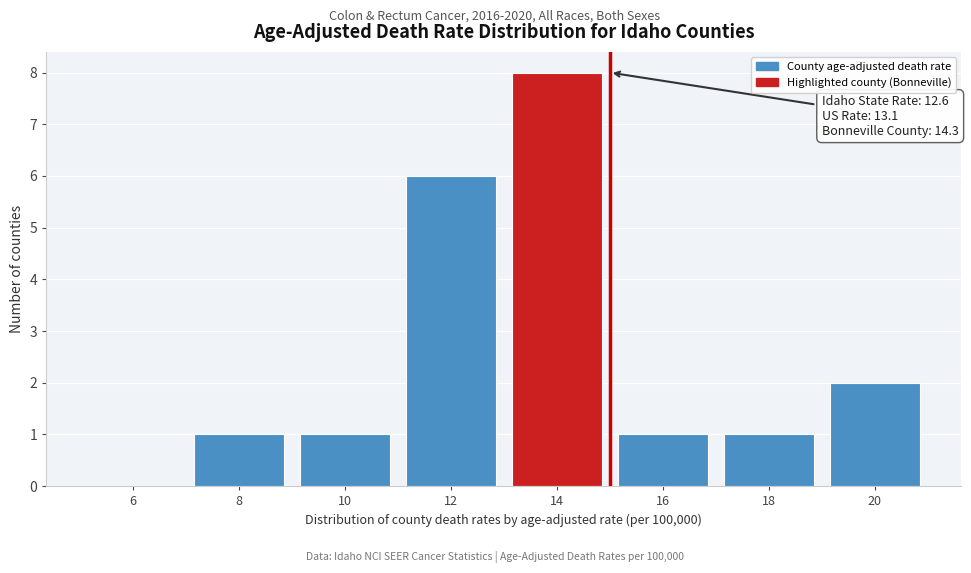

What is the sum of the values at 10 and 14?

9